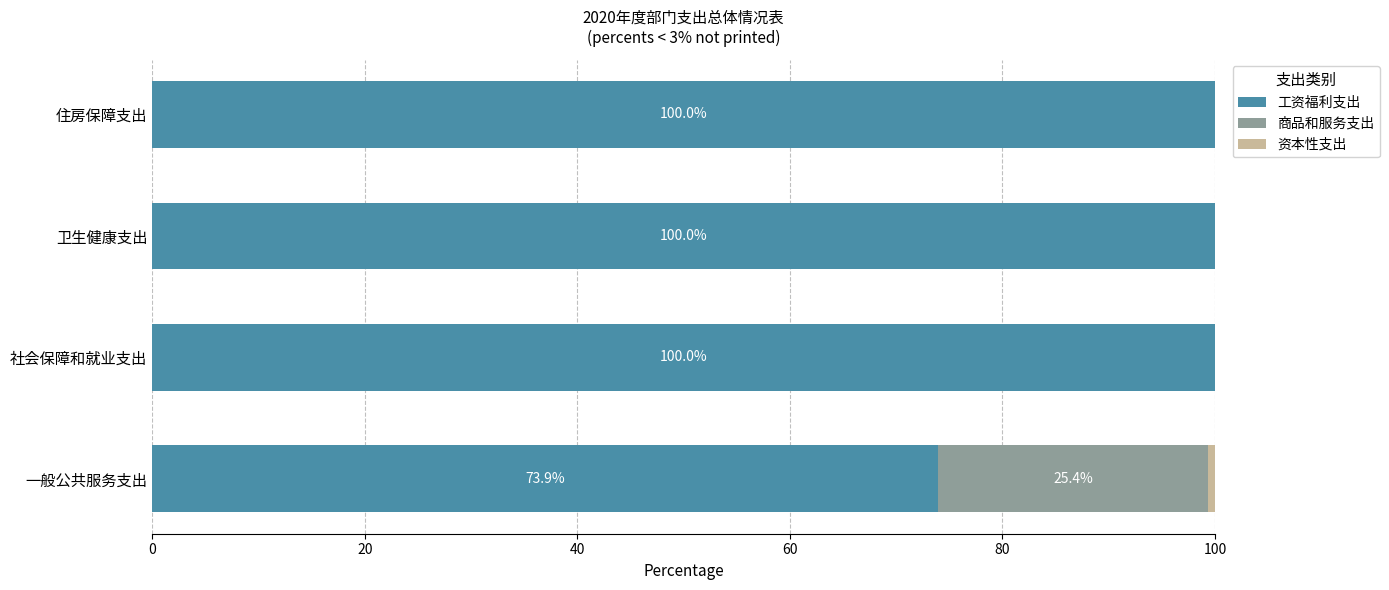

True or false: 工资福利支出 has a value of 100.0 at 住房保障支出.

True